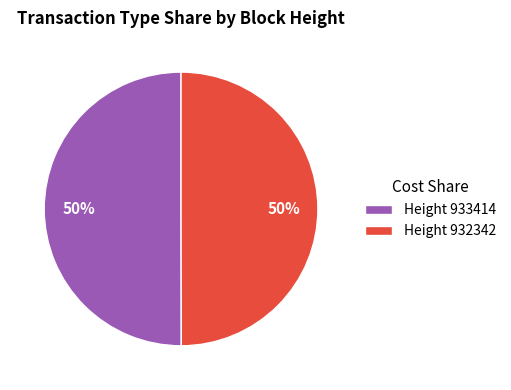

Combined, do Height 932342 and Height 933414 account for over 50%?

Yes